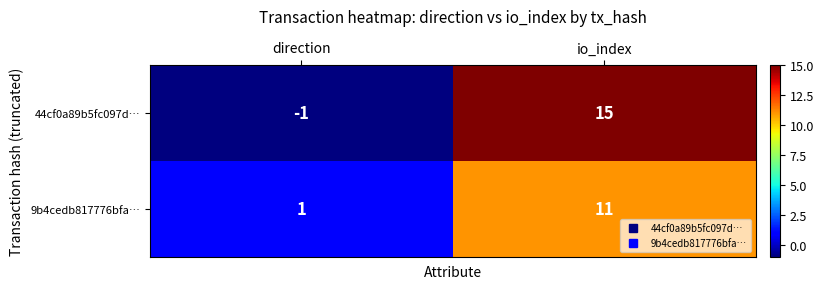

Which label corresponds to the largest value in the chart?

io_index